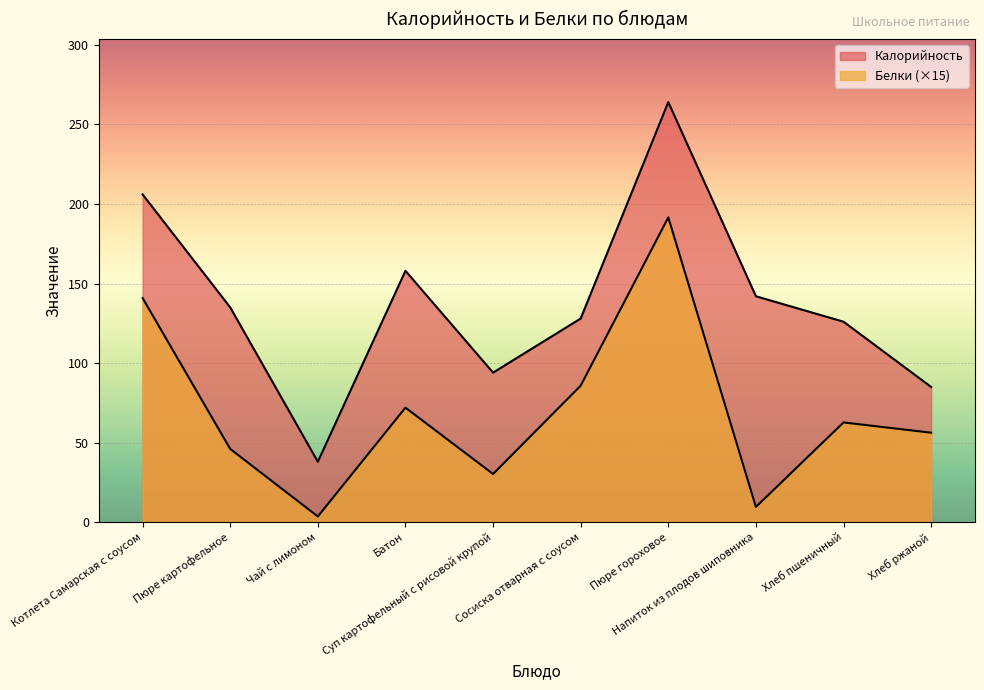

Reading right to left, list all the values displayed in this chart.

Калорийность: Хлеб ржаной=85.0	Хлеб пшеничный=126.0	Напиток из плодов шиповника=142.0	Пюре гороховое=264.0	Сосиска отварная с соусом=128.0	Суп картофельный с рисовой крупой=94.0	Батон=158.0	Чай с лимоном=38.0	Пюре картофельное=135.0	Котлета Самарская с соусом=206.0
Белки: Хлеб ржаной=56.2	Хлеб пшеничный=62.7	Напиток из плодов шиповника=9.6	Пюре гороховое=191.5	Сосиска отварная с соусом=85.8	Суп картофельный с рисовой крупой=30.3	Батон=72.0	Чай с лимоном=3.6	Пюре картофельное=46.0	Котлета Самарская с соусом=140.9